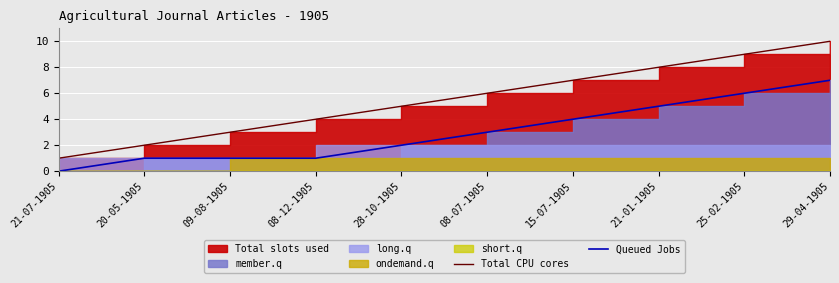

Is it true that Queued Jobs equals 4 at 15-07-1905?

True